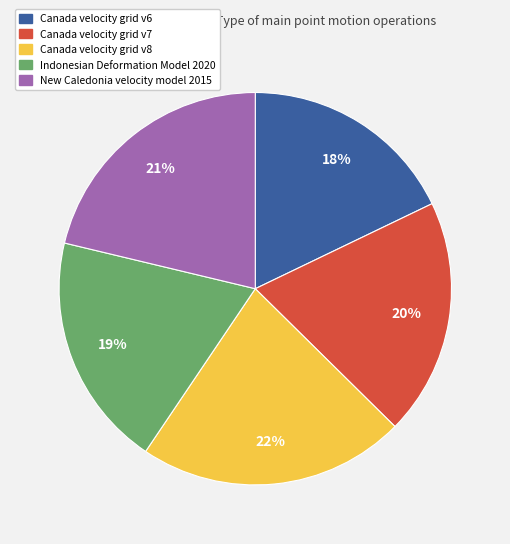

Which slice is the smallest?

Canada velocity grid v6